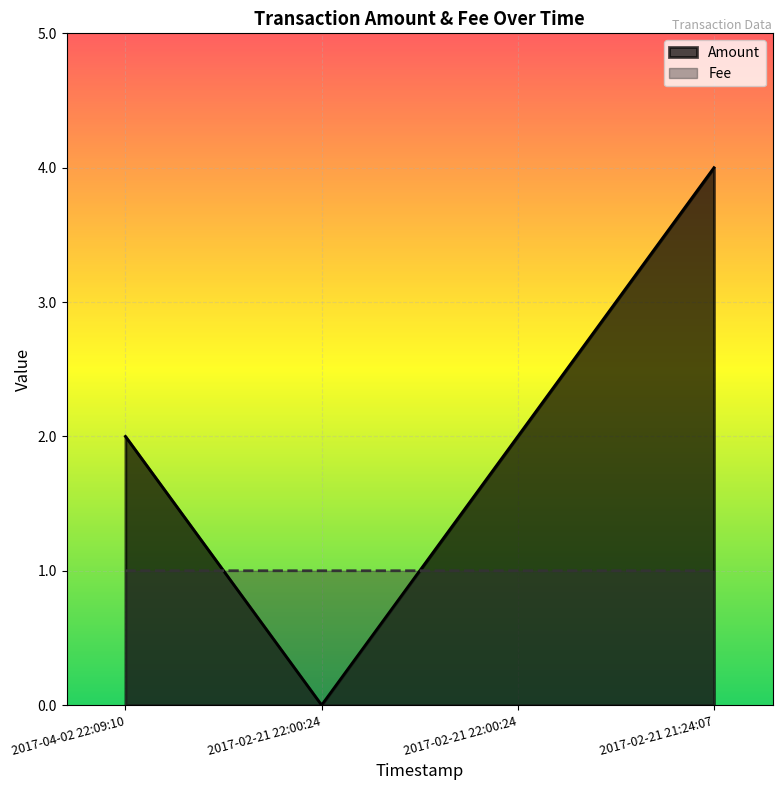

How many distinct data groups are displayed?

2